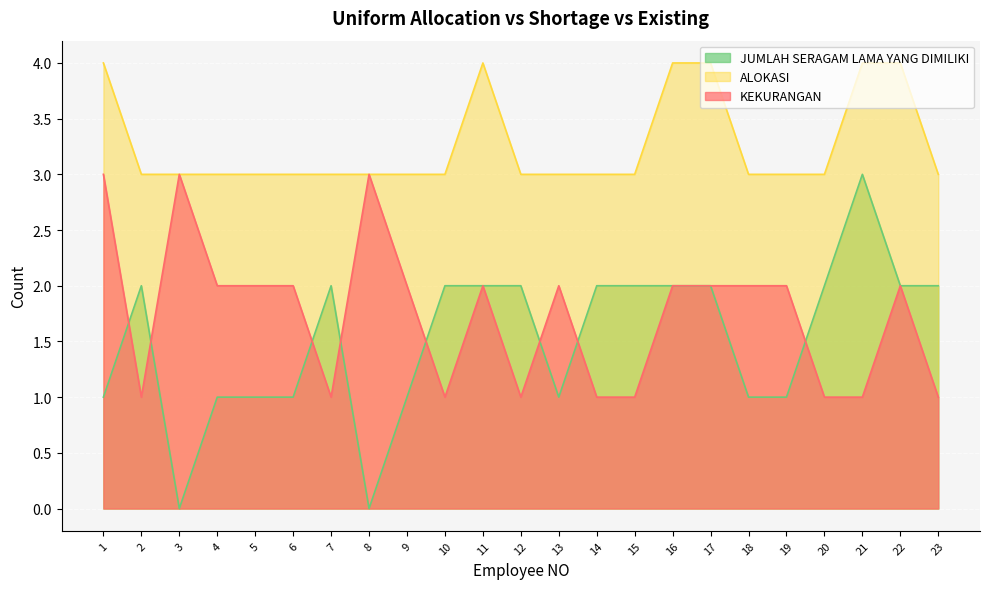

How many categories are shown in the chart?

23